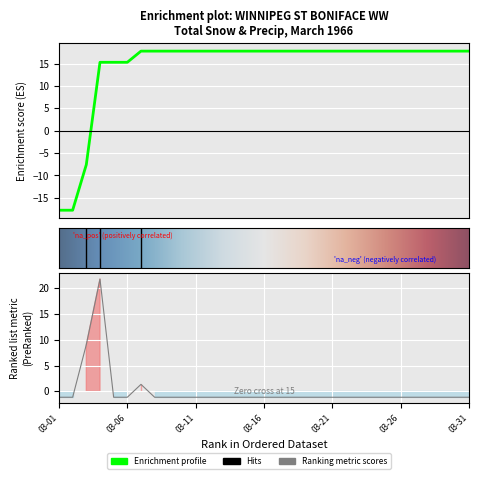

How many values are below zero?

28